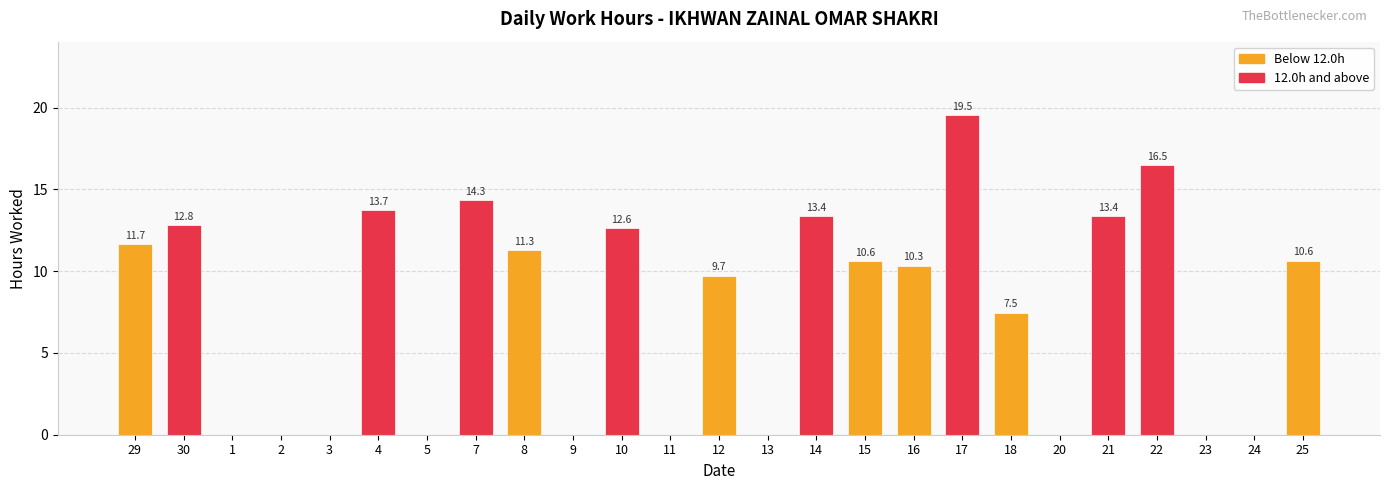

At which category does the chart reach its peak across all series?

17